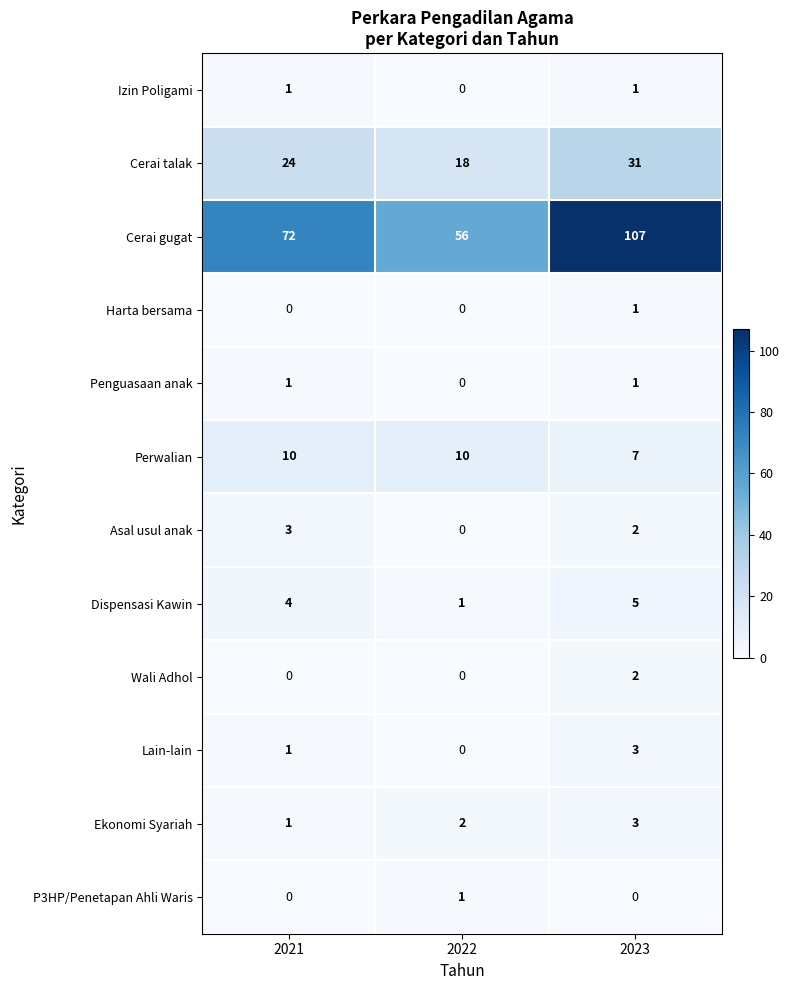

What is the average value of the Cerai talak series?

24